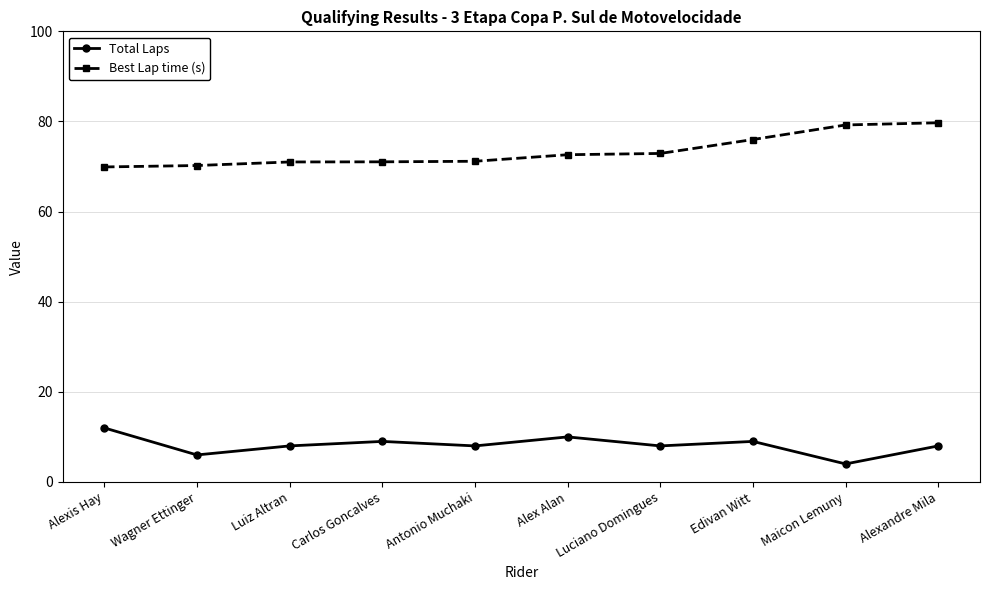

True or false: Best Lap time (s) and Total Laps cross at least once.

False